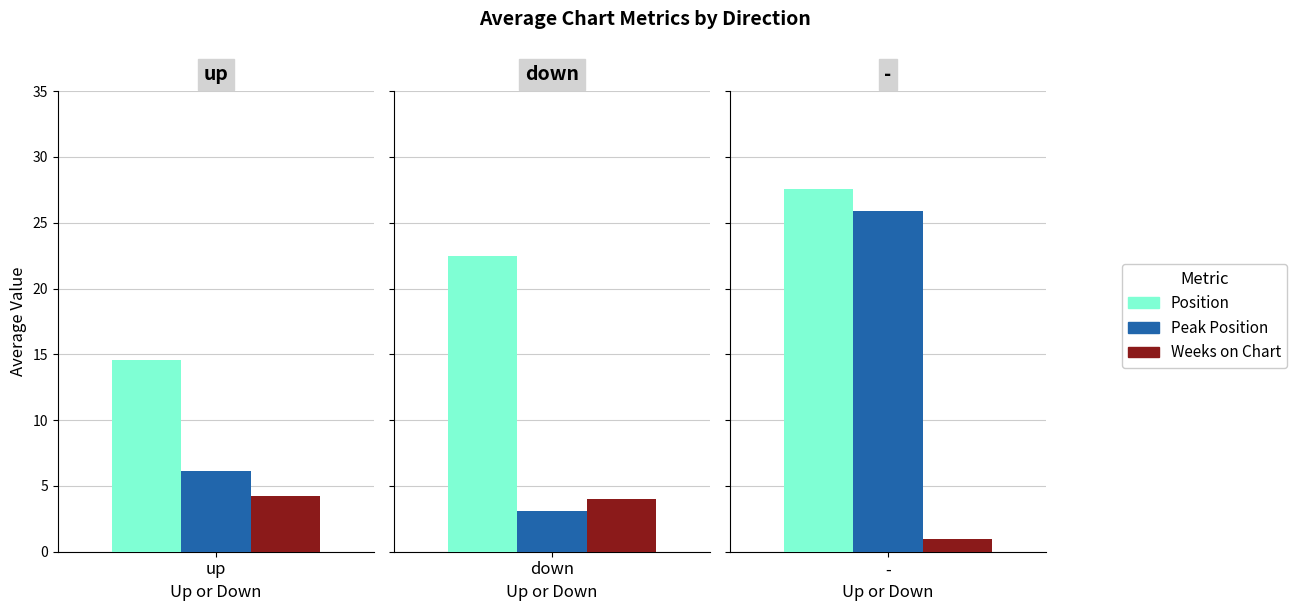

List the labels in order of Weeks on Chart value, smallest first.

-, down, up